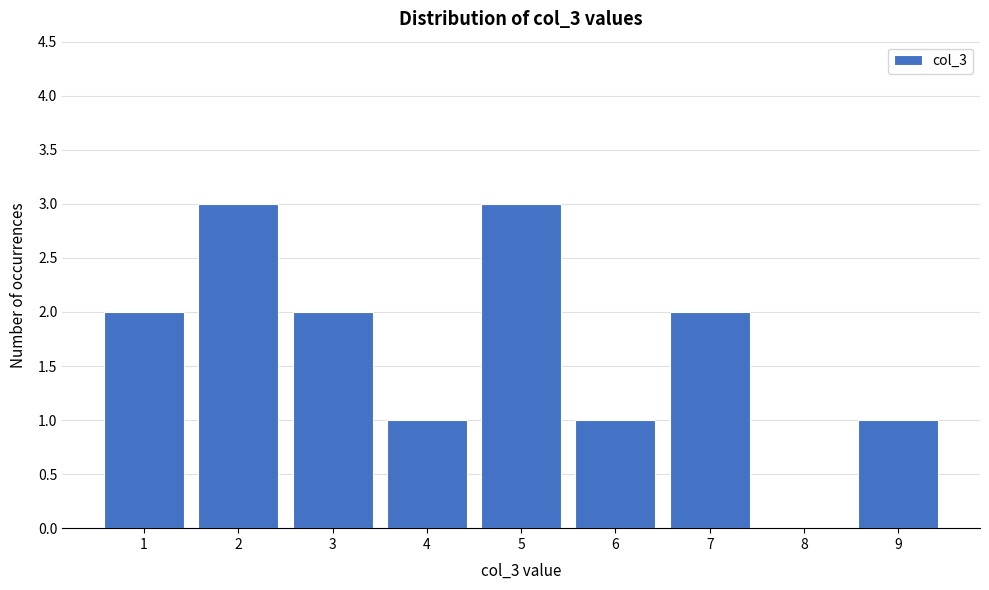

Reading right to left, transcribe all the data shown in this chart.

9=1	8=0	7=2	6=1	5=3	4=1	3=2	2=3	1=2